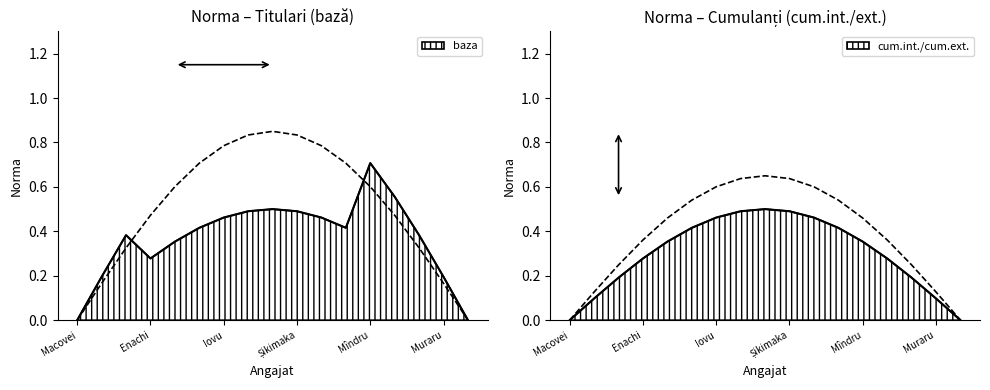

List the series in order of their peak value, lowest first.

cum.int./cum.ext., baza